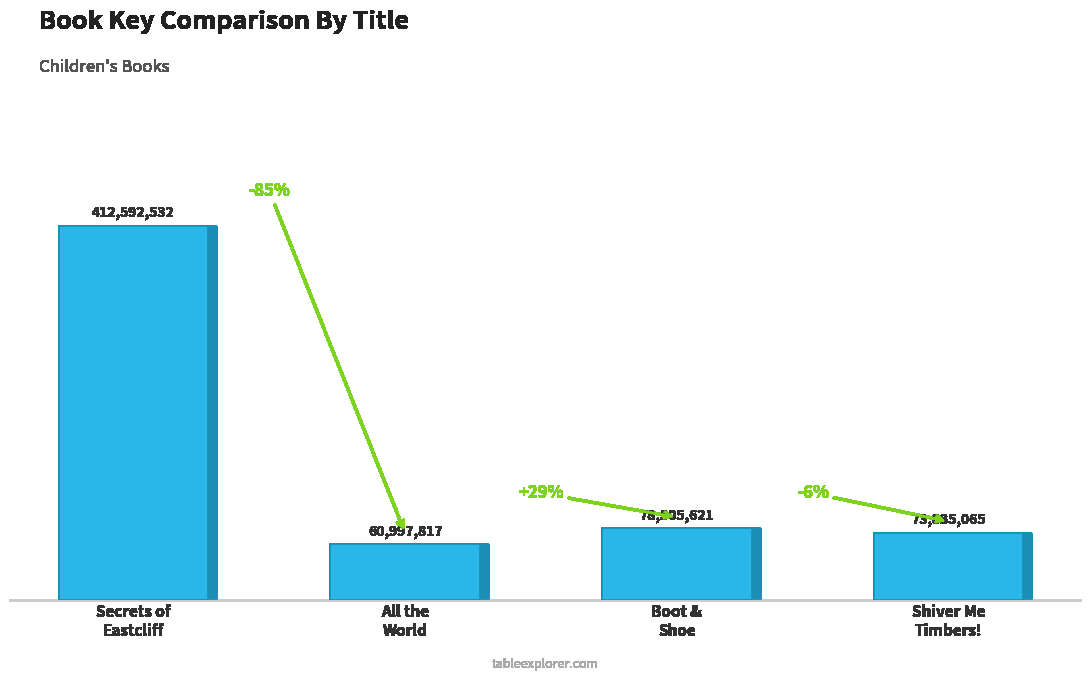

Which category has the lowest value across all series?

All the
World